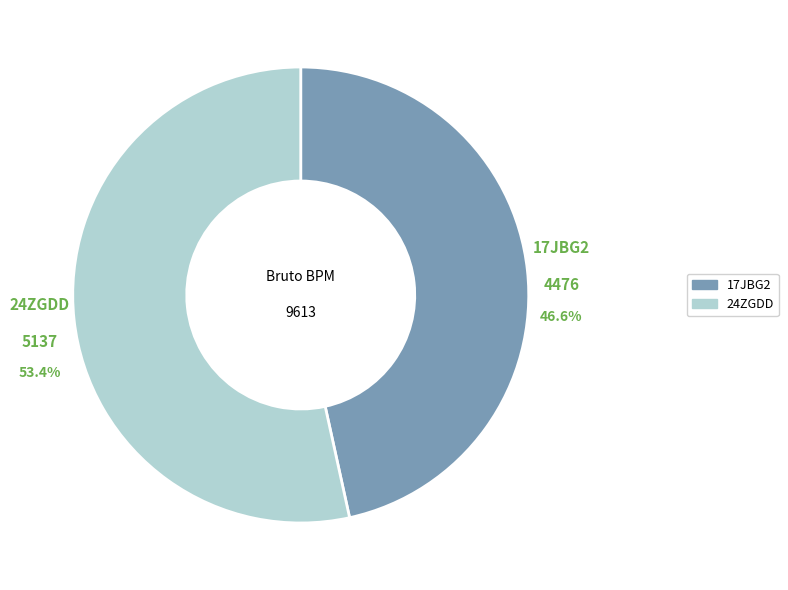

To the nearest percent, what is the average slice percentage?

50%